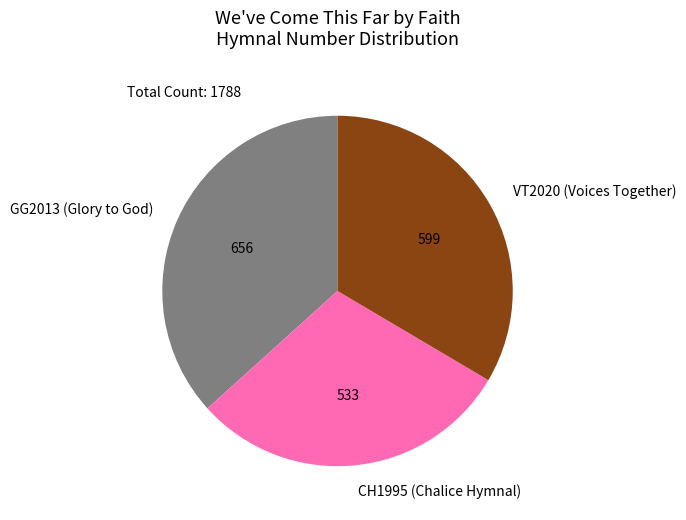

Which slice is the smallest?

CH1995 (Chalice Hymnal)